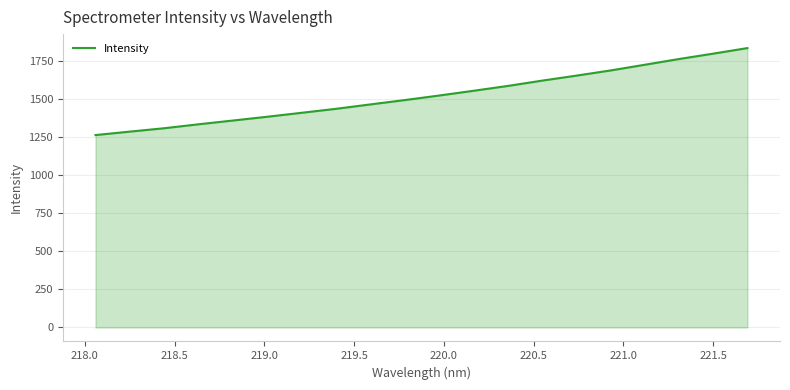

What is the difference between the maximum and minimum values?

570.7